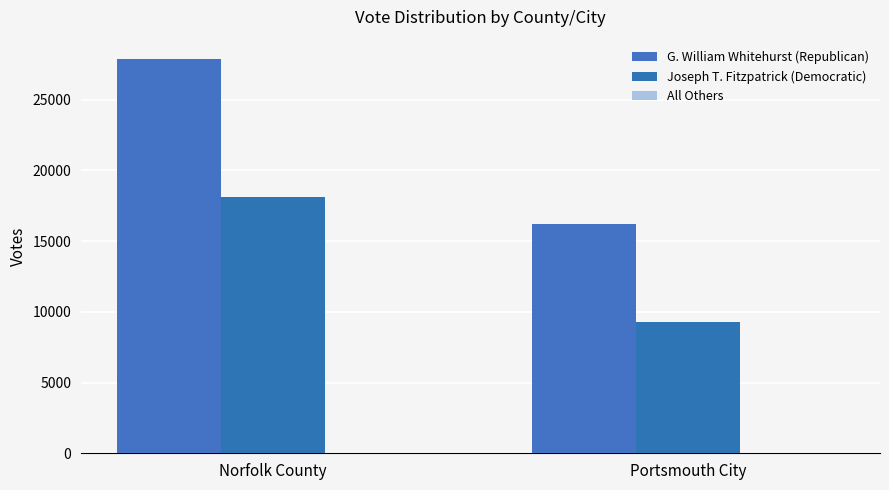

Are the bars horizontal?

No